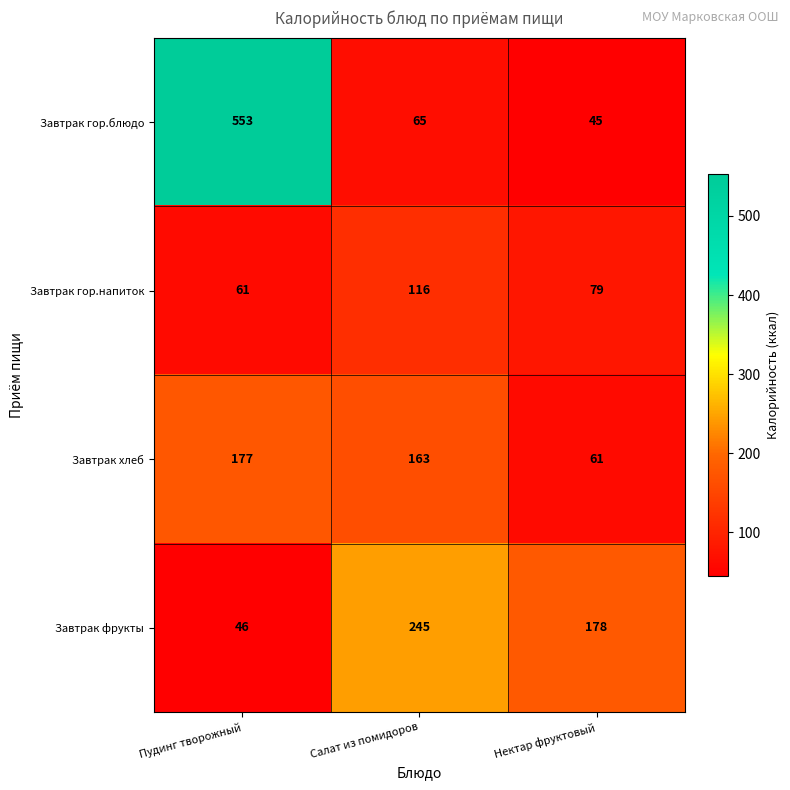

What is the sum of the Завтрак хлеб values at Салат из помидоров and Нектар фруктовый?

224